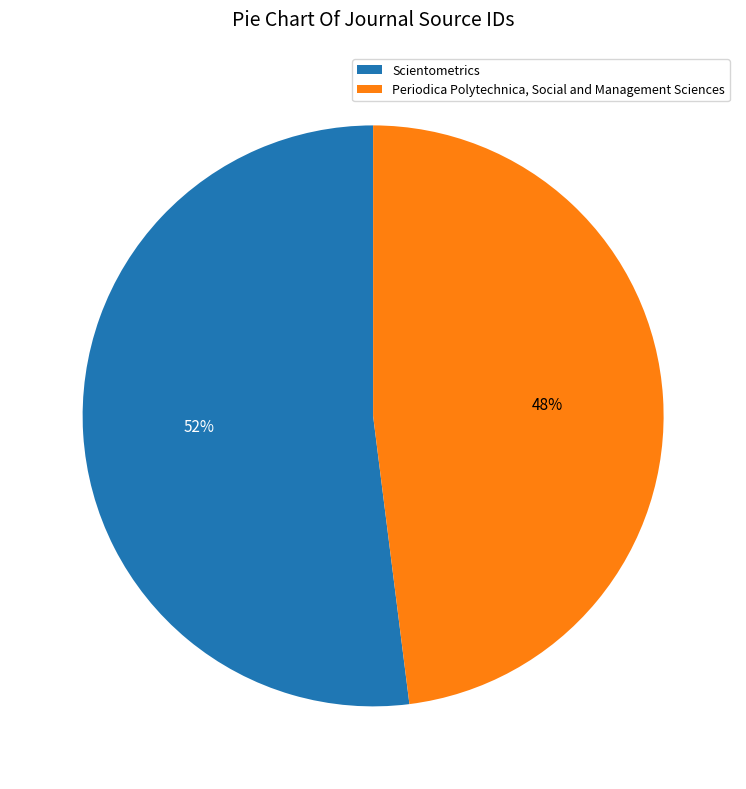

True or false: Periodica Polytechnica, Social and Management Sciences accounts for 48% of the total.

True